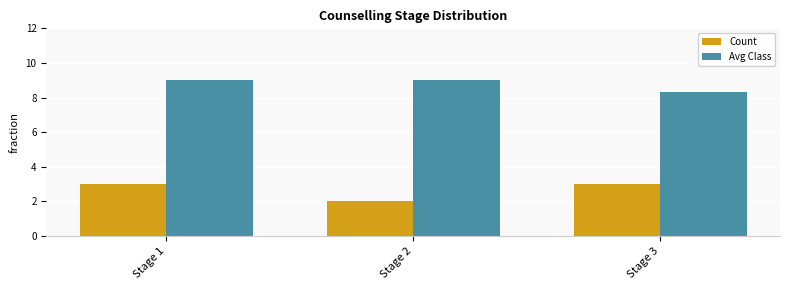

Reading right to left, what are all the values shown in this chart?

Count: Stage 3=3.0	Stage 2=2.0	Stage 1=3.0
Avg Class: Stage 3=8.3	Stage 2=9.0	Stage 1=9.0